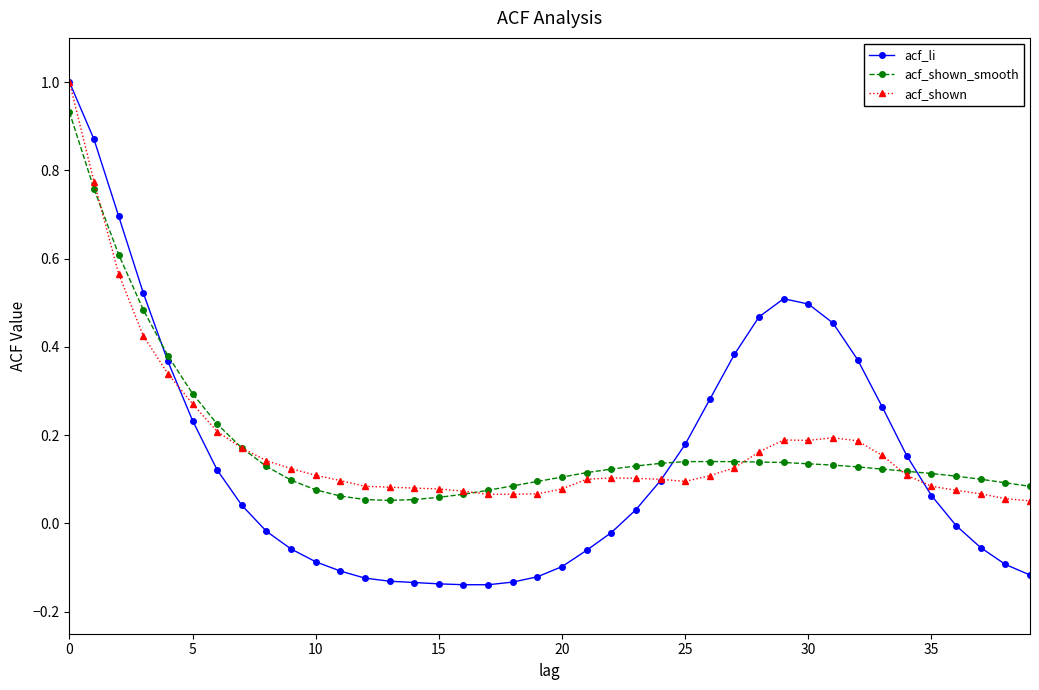

What is the maximum value for acf_li?

1.0